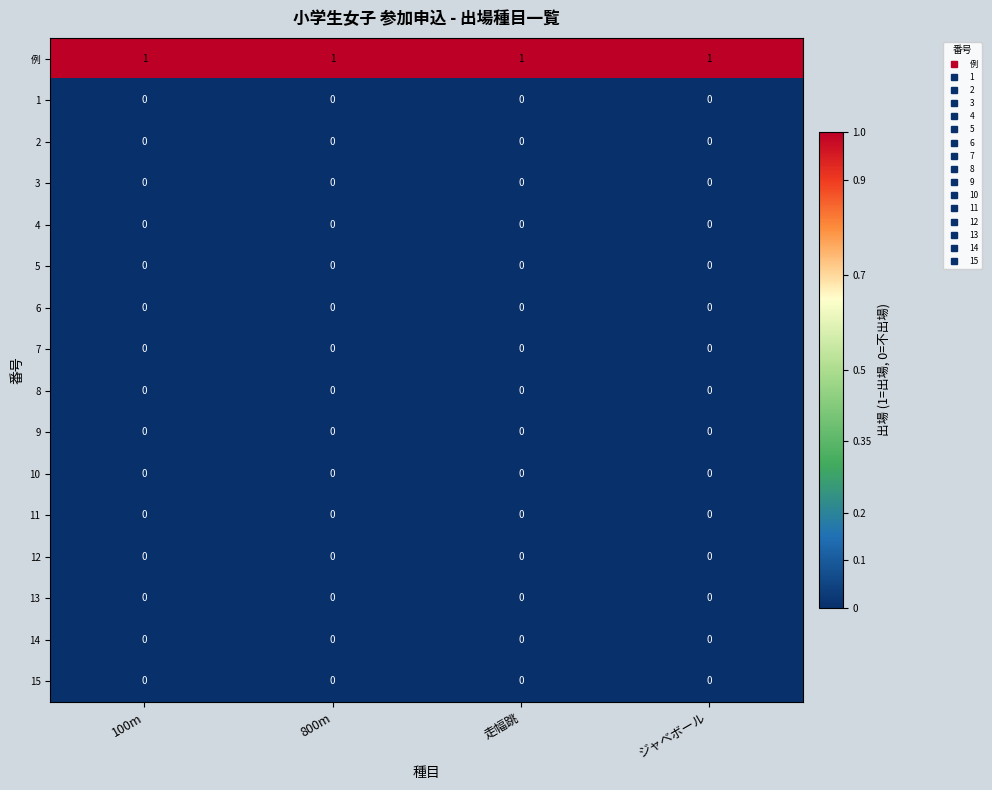

The value of 12 at ジャベボール is 0. True or false?

True